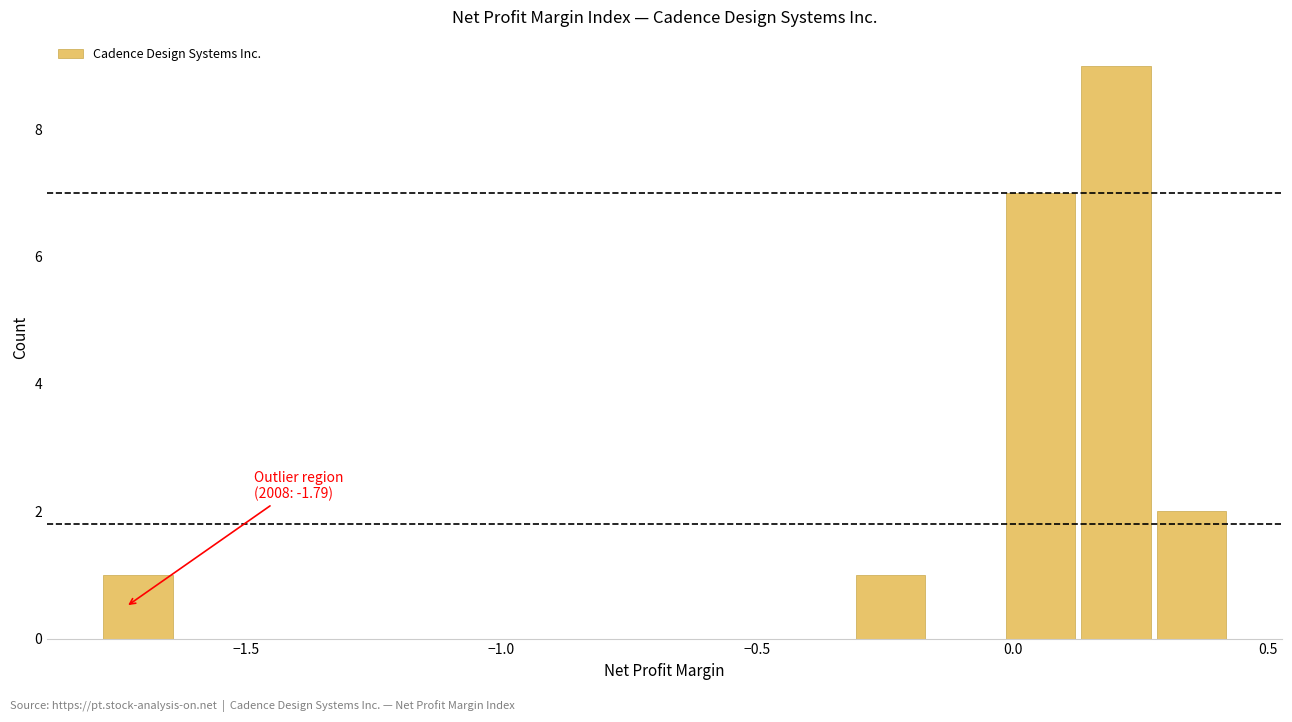

Read against the x-axis, roughly where is the centre of the tallest bar?

0.20